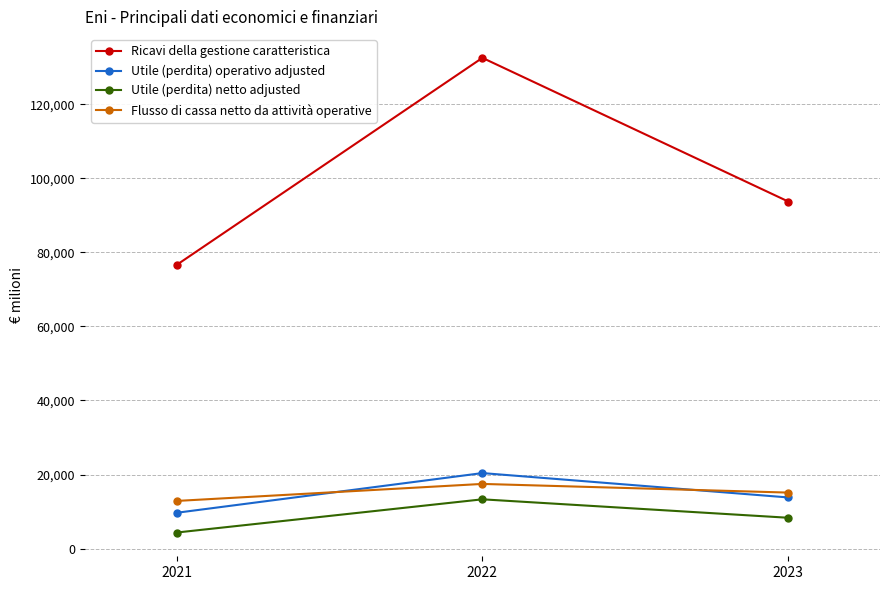

How many values in the Utile (perdita) operativo adjusted series are below 13805?

1